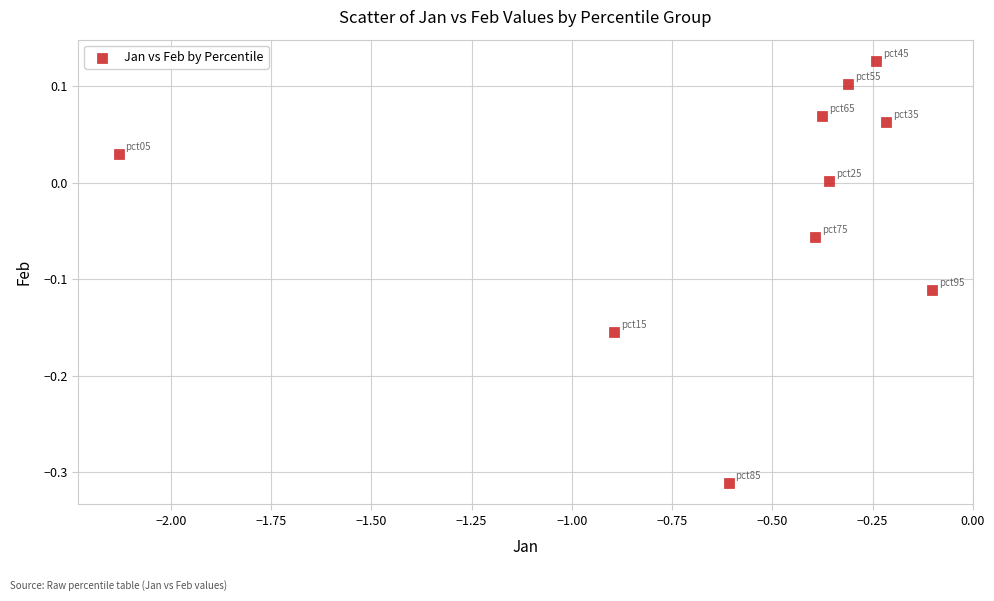

What is the average X value?

-0.6